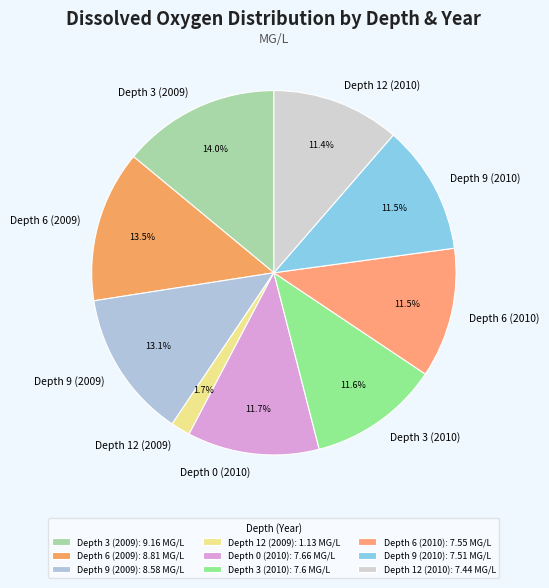

Approximately how many times larger is the value at Depth 6 (2009) compared to Depth 9 (2010)?

1.2